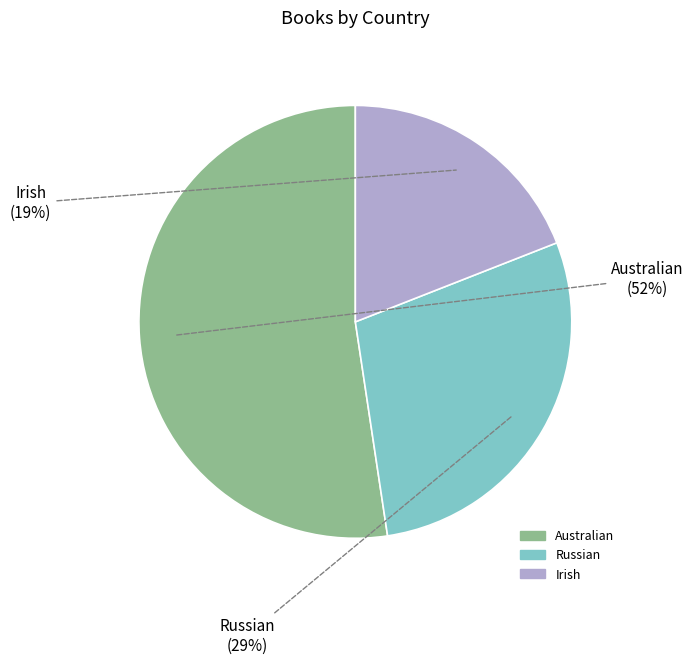

To the nearest percent, what is the average slice percentage?

33%